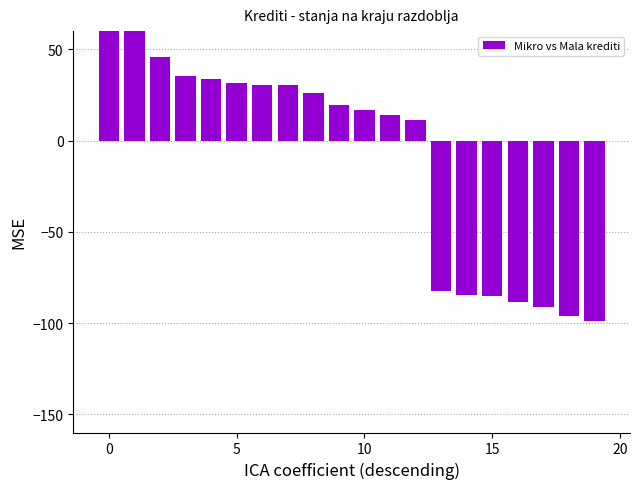

How many negative values are there?

7